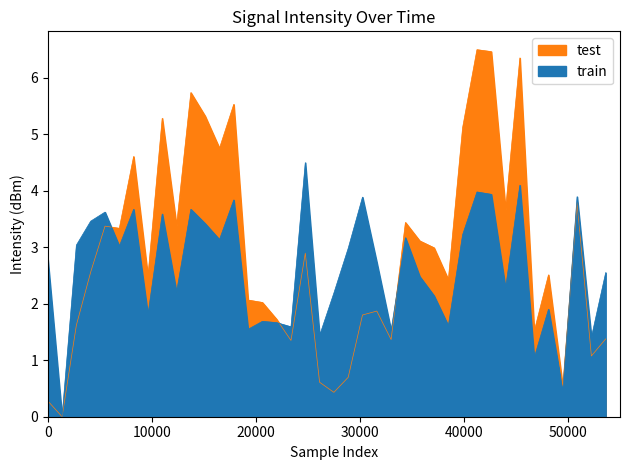

How many interior local peaks (higher than both neighbors) does the data have?

13